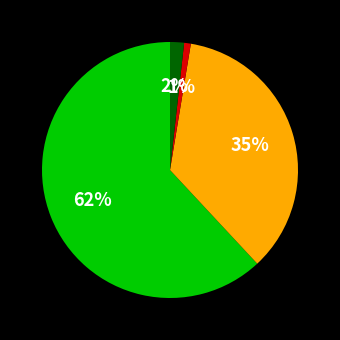

Is there a majority slice in this chart?

Yes